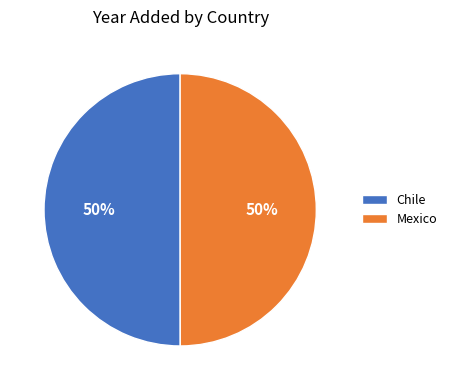

Approximately how many times larger is the value at Mexico compared to Chile?

1.0